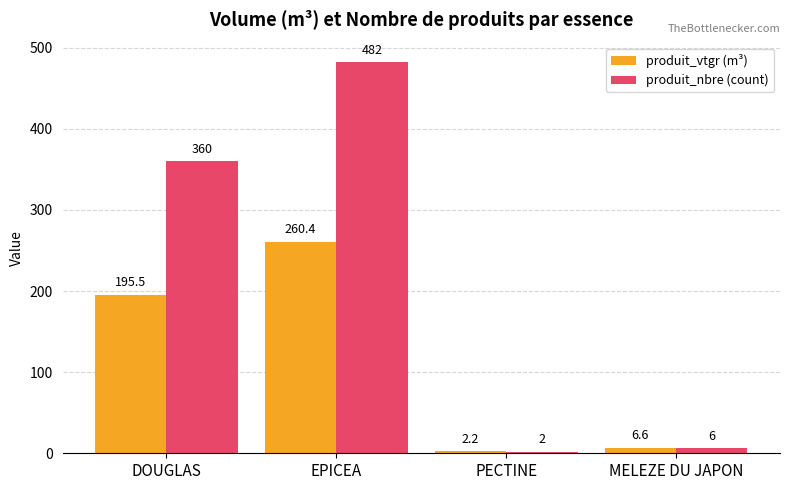

Reading left to right, transcribe all the data shown in this chart.

produit_vtgr (m³): 195.5	260.4	2.2	6.6
produit_nbre (count): 360.0	482.0	2.0	6.0